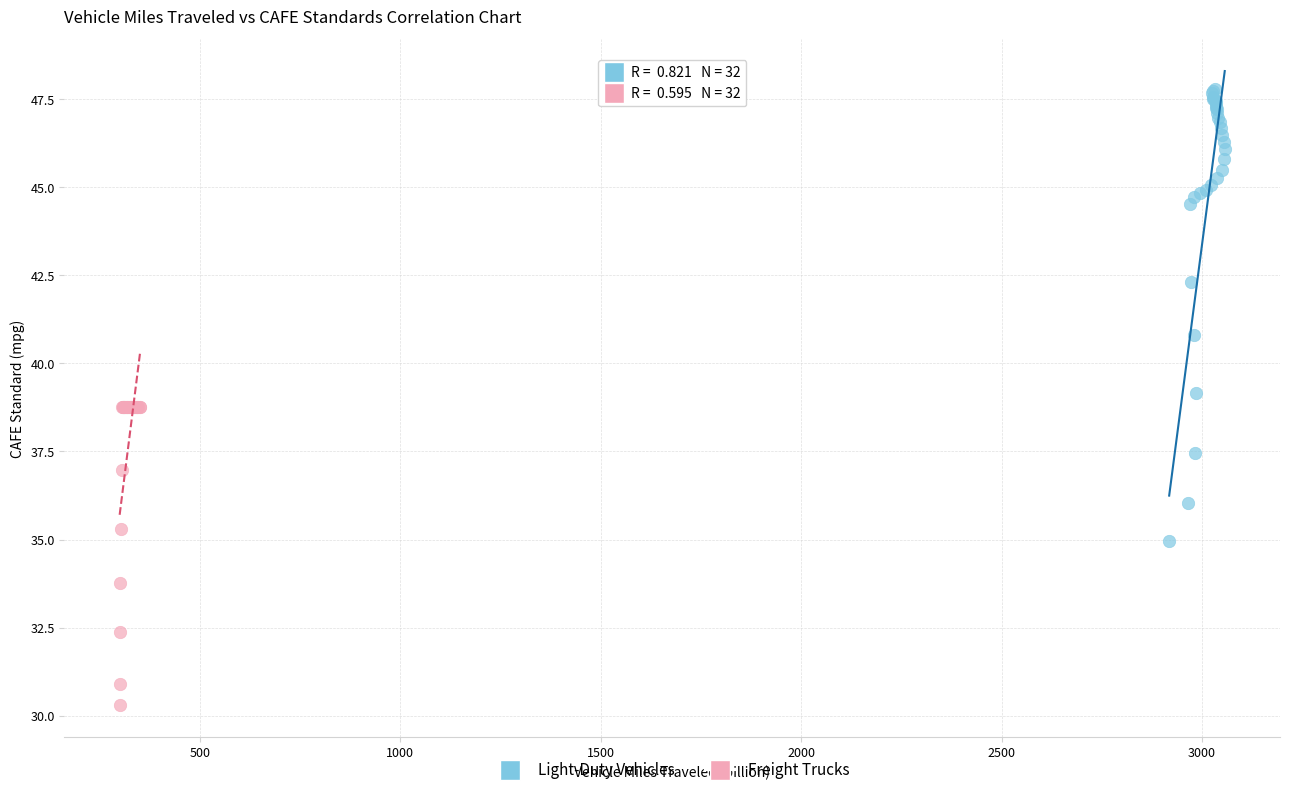

What are all the series names shown in the legend?

Light-Duty Vehicles, Freight Trucks